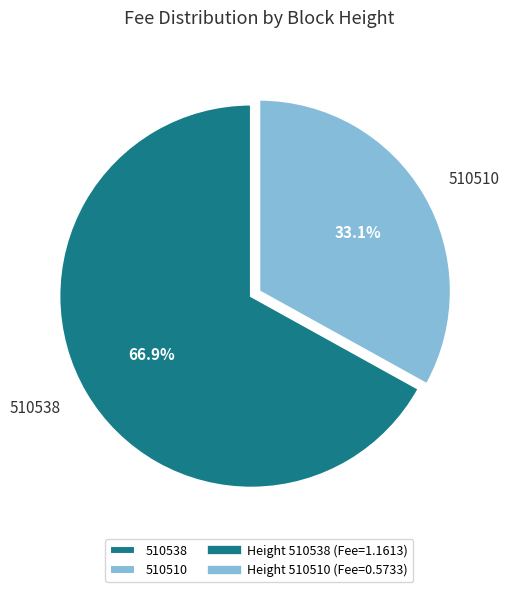

Which slice is the smallest?

510510